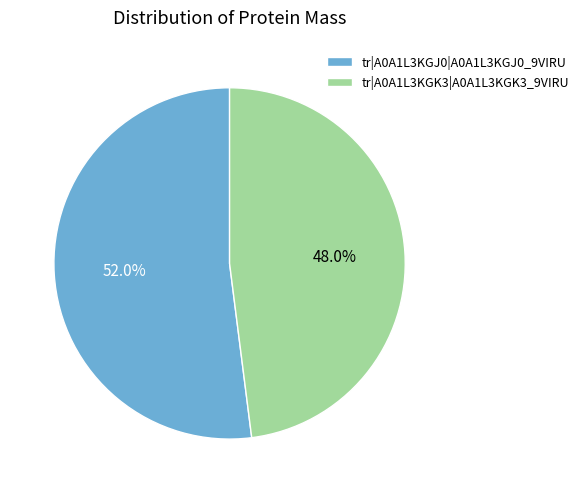

Between tr|A0A1L3KGK3|A0A1L3KGK3_9VIRU and tr|A0A1L3KGJ0|A0A1L3KGJ0_9VIRU, which is larger?

tr|A0A1L3KGJ0|A0A1L3KGJ0_9VIRU